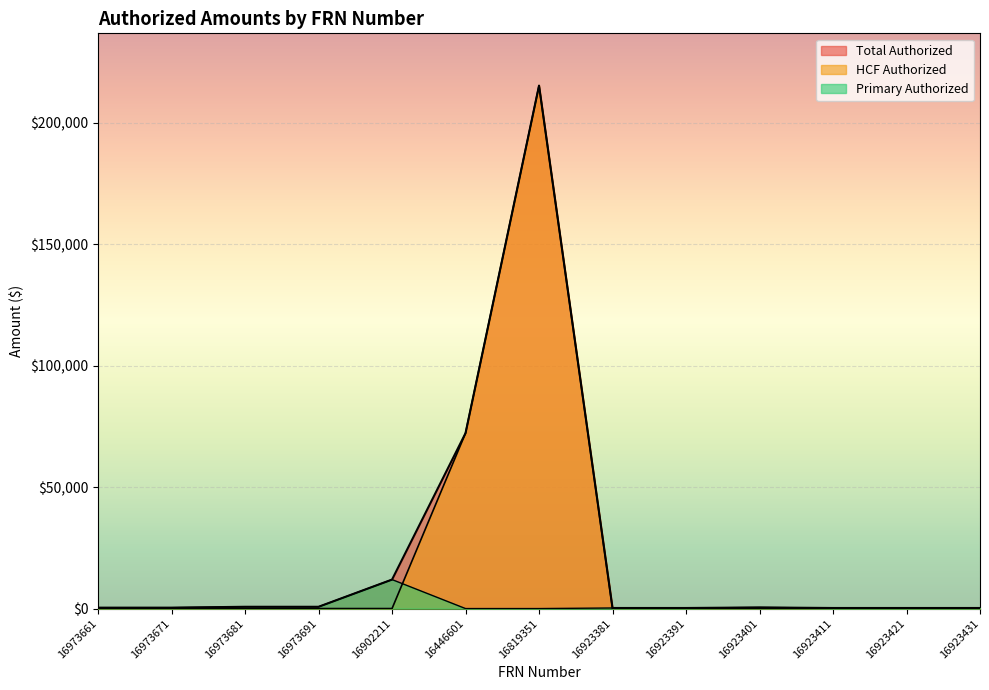

What is the total value across all series at 16446601?

144515.4